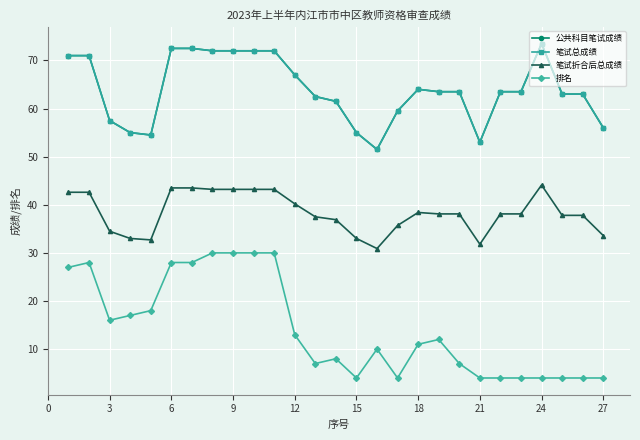

Does the chart have visible grid lines?

Yes